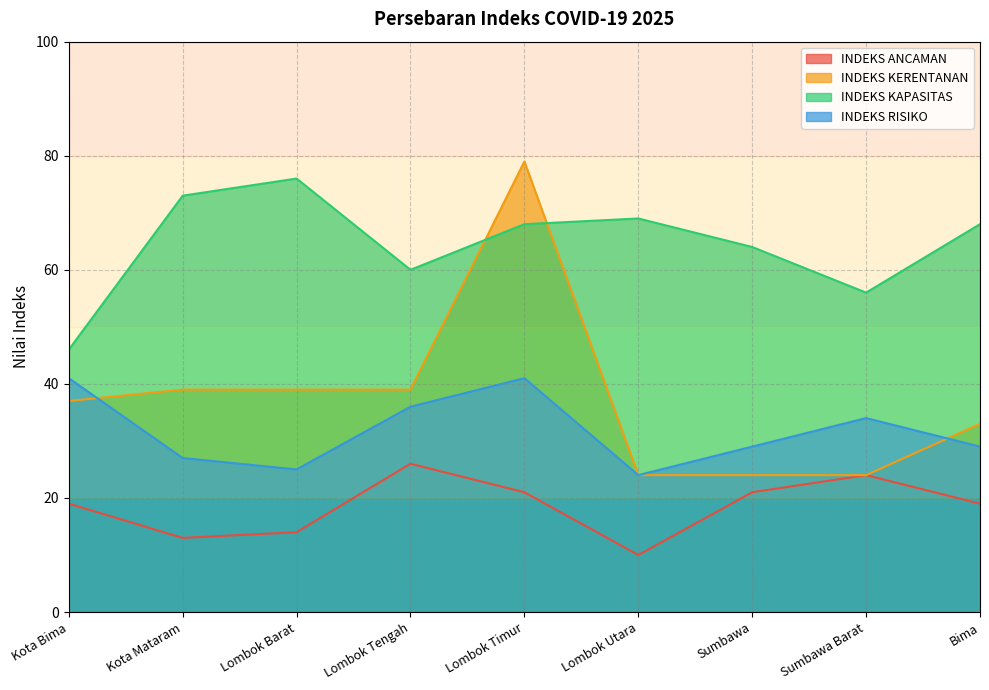

Rank the categories by INDEKS KERENTANAN value from lowest to highest.

Lombok Utara, Sumbawa, Sumbawa Barat, Bima, Kota Bima, Kota Mataram, Lombok Barat, Lombok Tengah, Lombok Timur